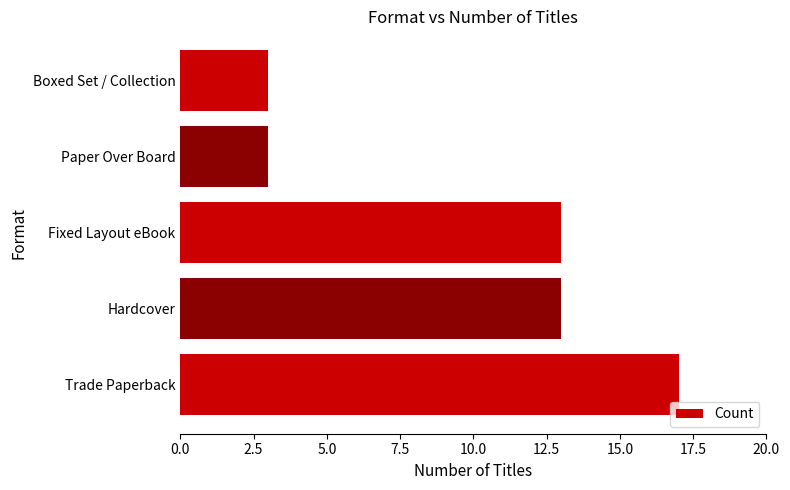

What is the difference between the maximum and minimum values?

14